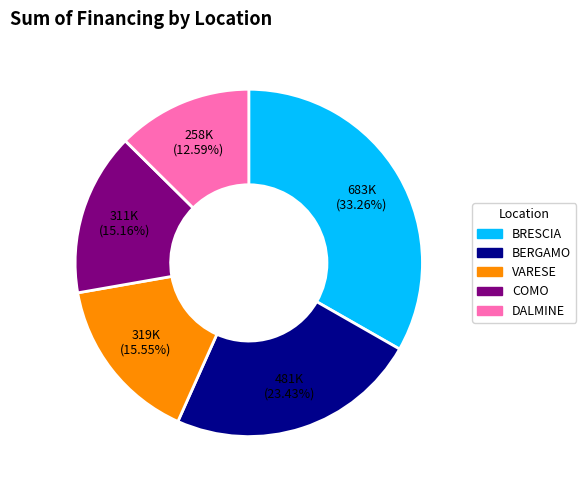

Between BERGAMO and BRESCIA, which is larger?

BRESCIA